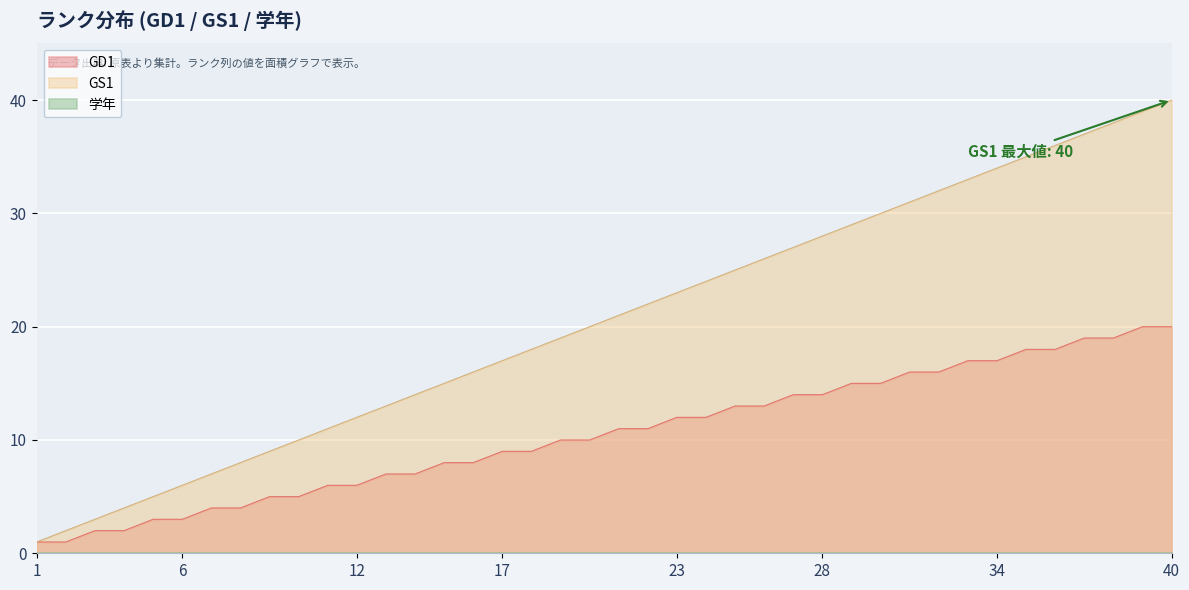

List the labels in order of GS1 value, largest first.

40, 39, 38, 37, 36, 35, 34, 33, 32, 31, 30, 29, 28, 27, 26, 25, 24, 23, 22, 21, 20, 19, 18, 17, 16, 15, 14, 13, 12, 11, 10, 9, 8, 7, 6, 5, 4, 3, 2, 1